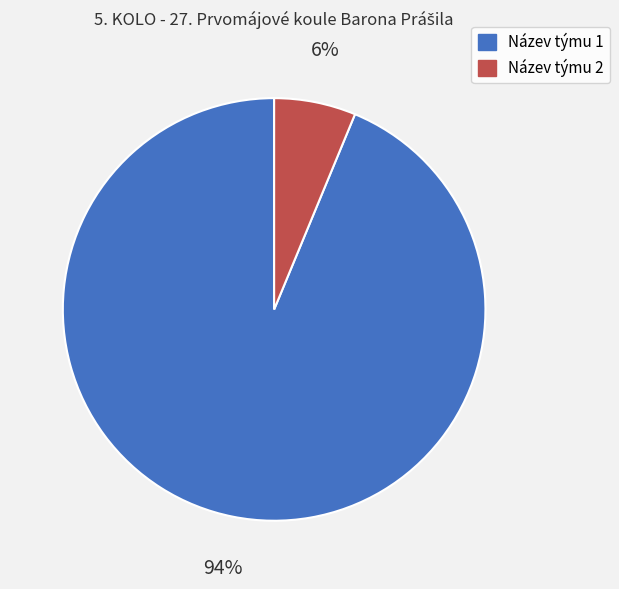

Which has a higher value, Název týmu 1 or Název týmu 2?

Název týmu 1